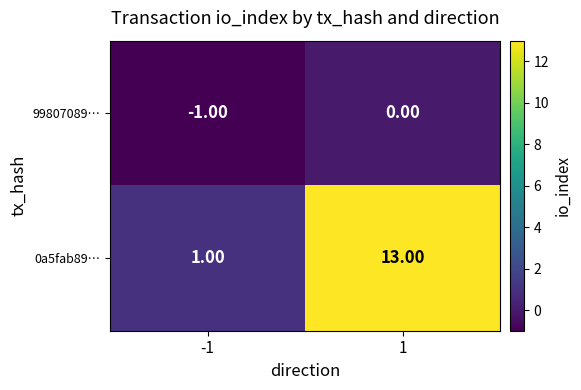

What is the difference between the highest and lowest values at 1?

13